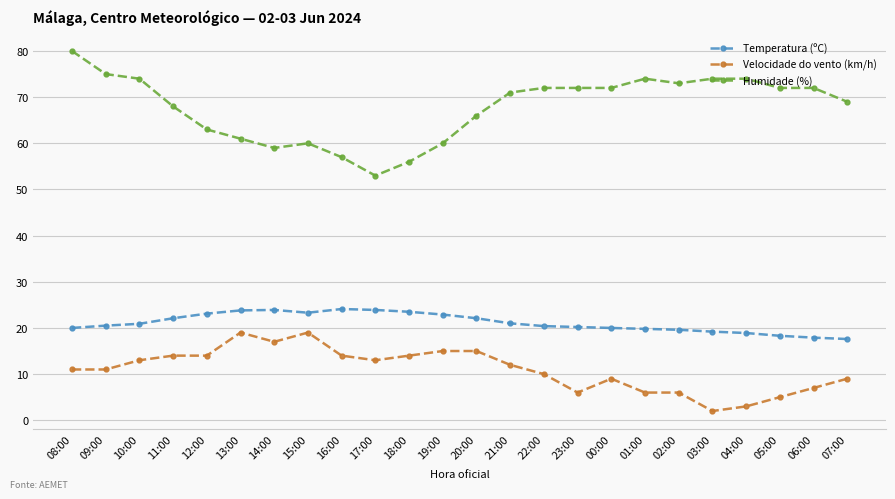

Rank the series at 13:00 from highest to lowest value.

Humidade (%), Temperatura (ºC), Velocidade do vento (km/h)